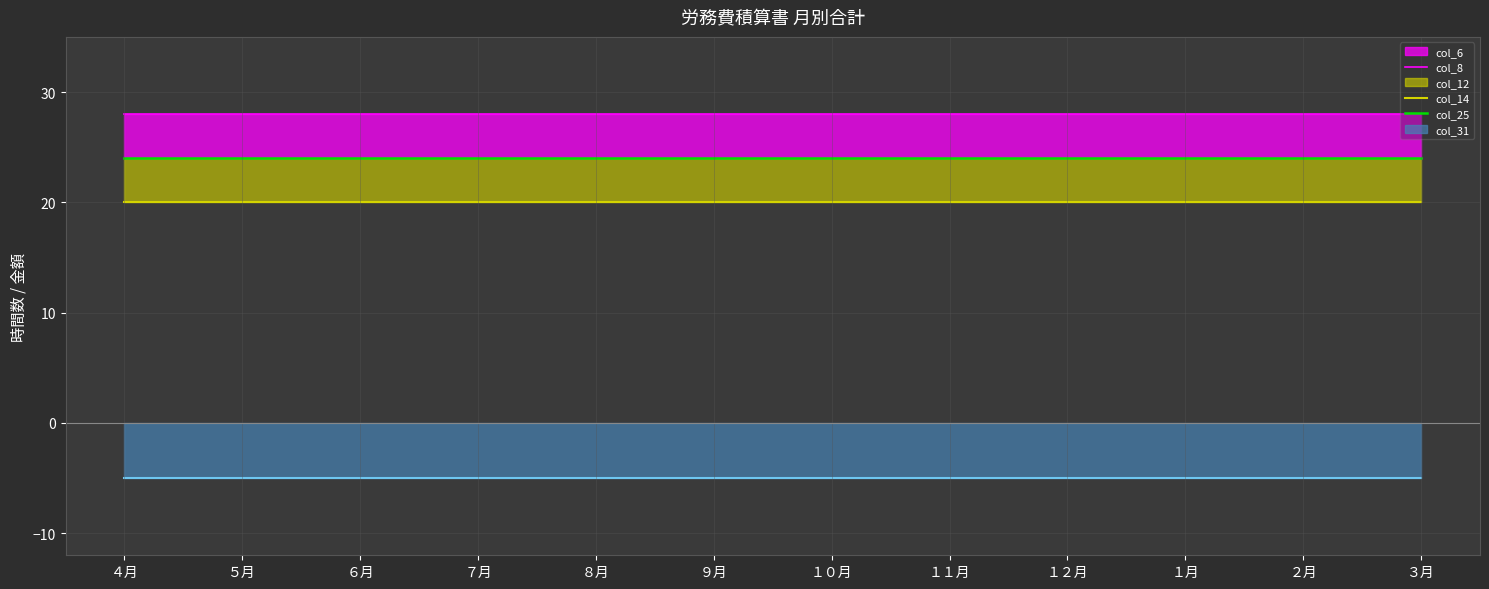

Reading left to right, extract all data points from this chart.

col_8: ４月=28	５月=28	６月=28	７月=28	８月=28	９月=28	１０月=28	１１月=28	１２月=28	１月=28	２月=28	３月=28
col_14: ４月=20	５月=20	６月=20	７月=20	８月=20	９月=20	１０月=20	１１月=20	１２月=20	１月=20	２月=20	３月=20
col_25: ４月=24	５月=24	６月=24	７月=24	８月=24	９月=24	１０月=24	１１月=24	１２月=24	１月=24	２月=24	３月=24